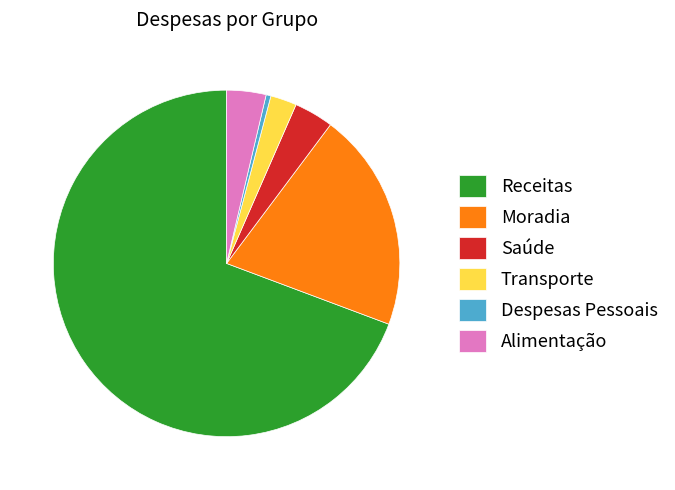

Combined, do Alimentação and Receitas account for over 50%?

Yes